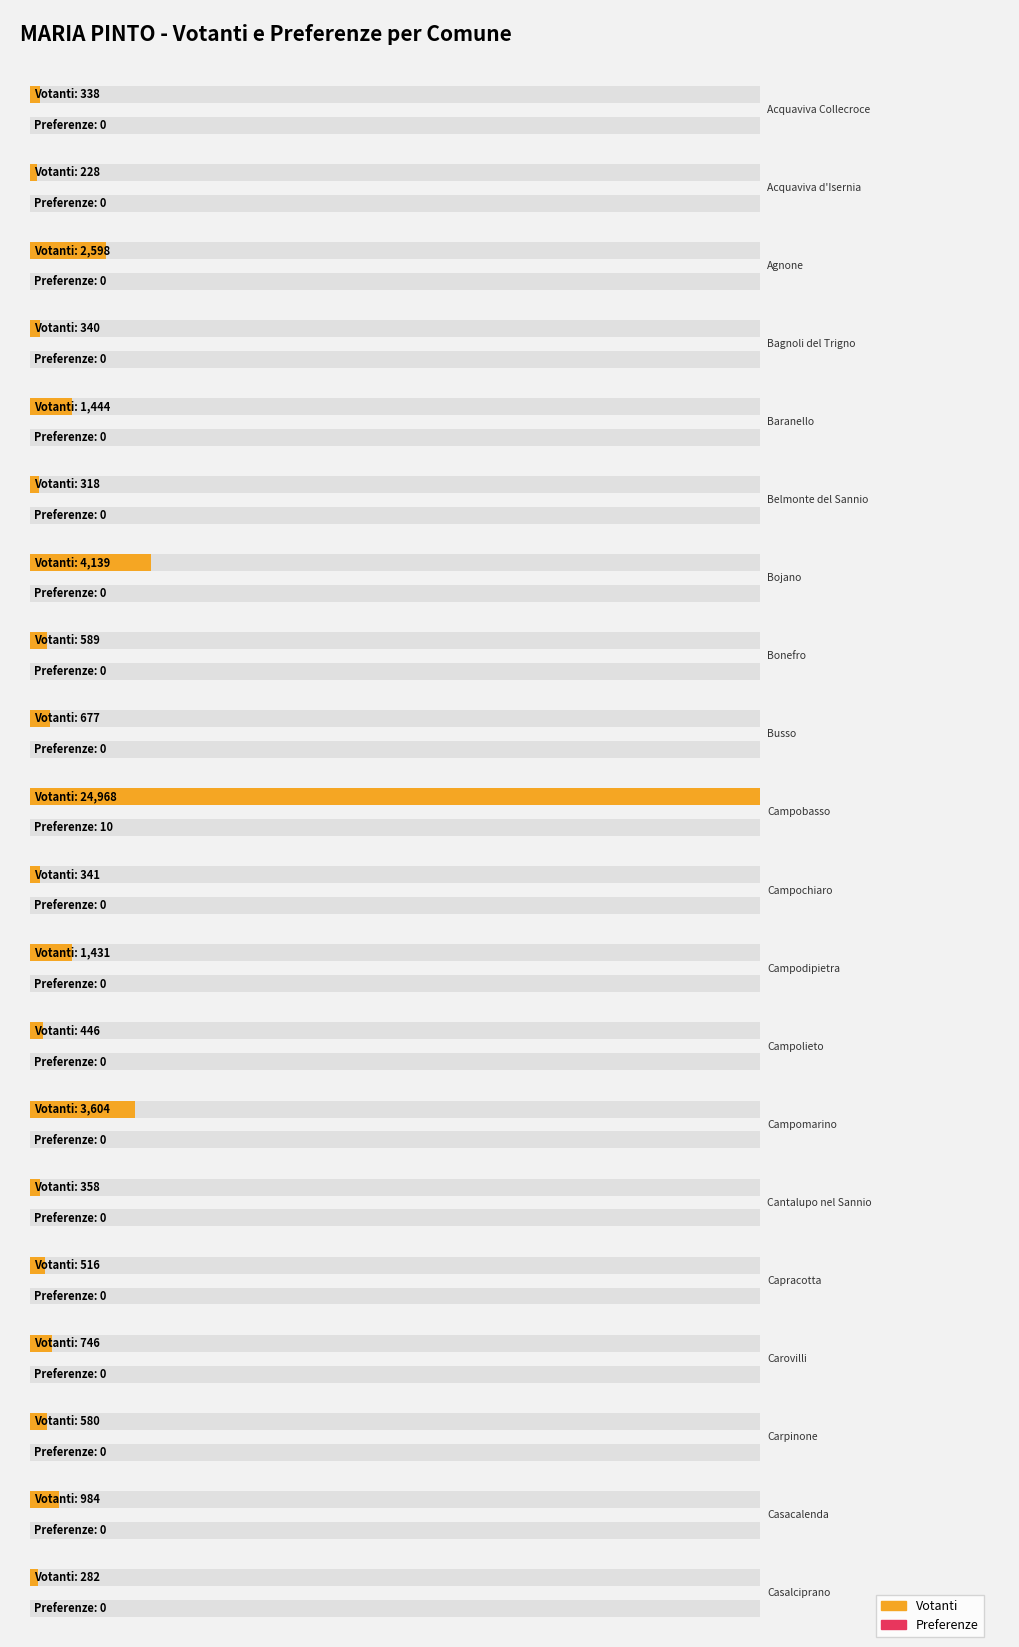

Rank the categories by Votanti value from highest to lowest.

Campobasso, Bojano, Campomarino, Agnone, Baranello, Campodipietra, Casacalenda, Carovilli, Busso, Bonefro, Carpinone, Capracotta, Campolieto, Cantalupo nel Sannio, Campochiaro, Bagnoli del Trigno, Acquaviva Collecroce, Belmonte del Sannio, Casalciprano, Acquaviva d'Isernia